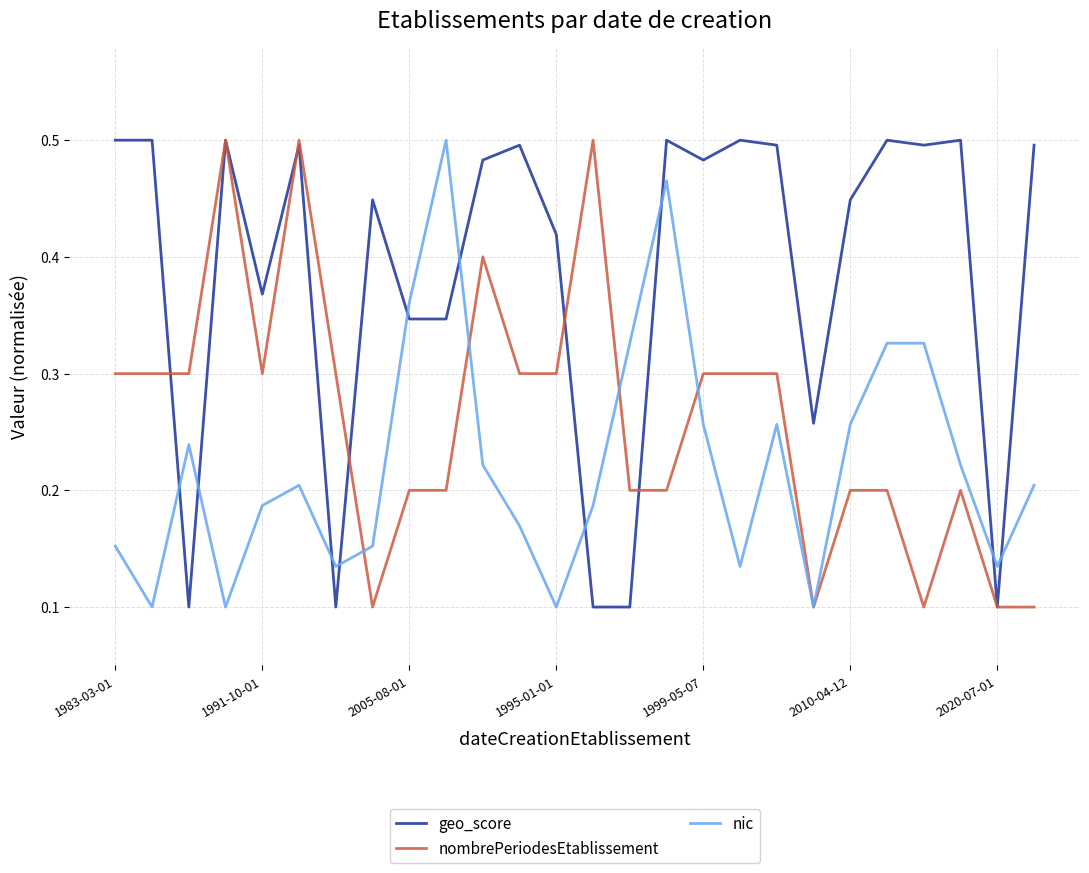

Rank the series by their average value, from lowest to highest.

nic, nombrePeriodesEtablissement, geo_score